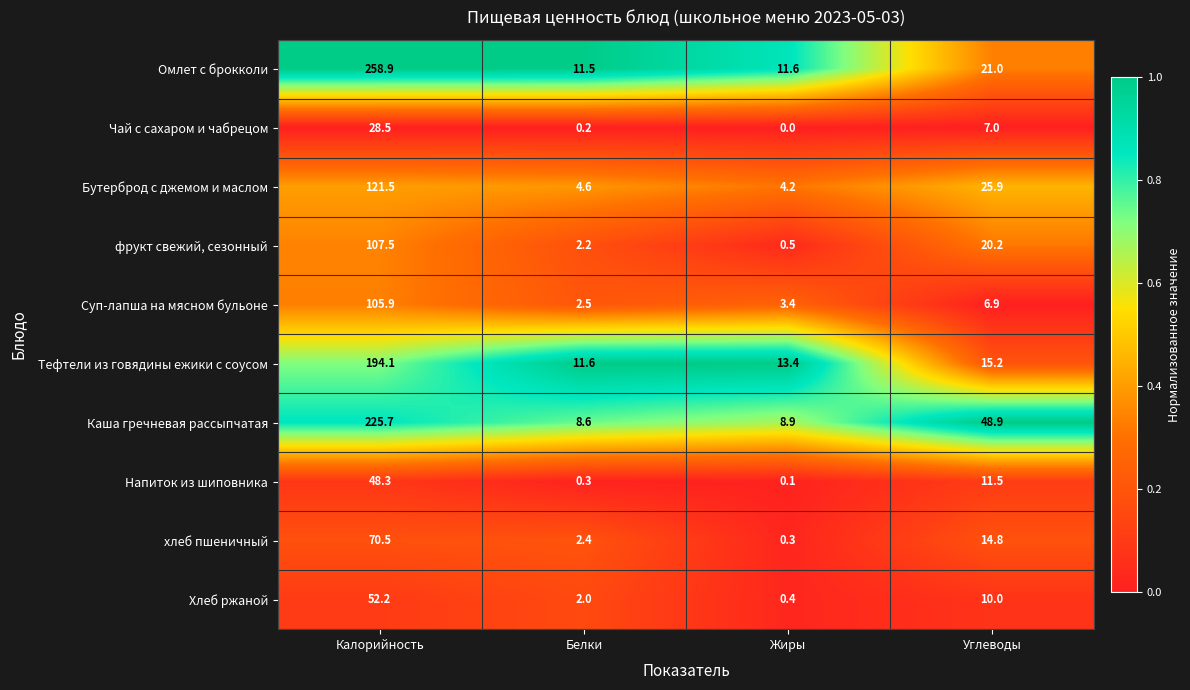

Which series has the largest range (max minus min)?

Омлет с брокколи